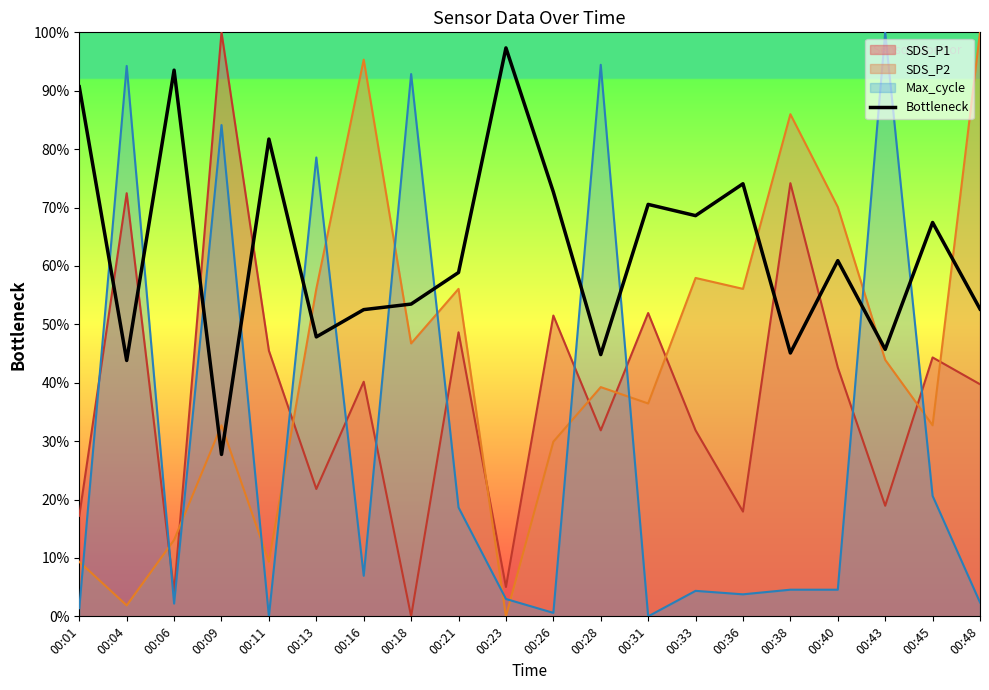

What is the ratio of the value at 00:18 to the value at 00:40?

0.9